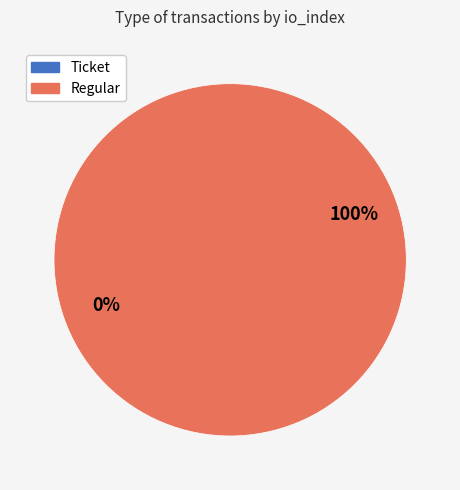

To the nearest percent, what percentage of the pie is Regular?

100%